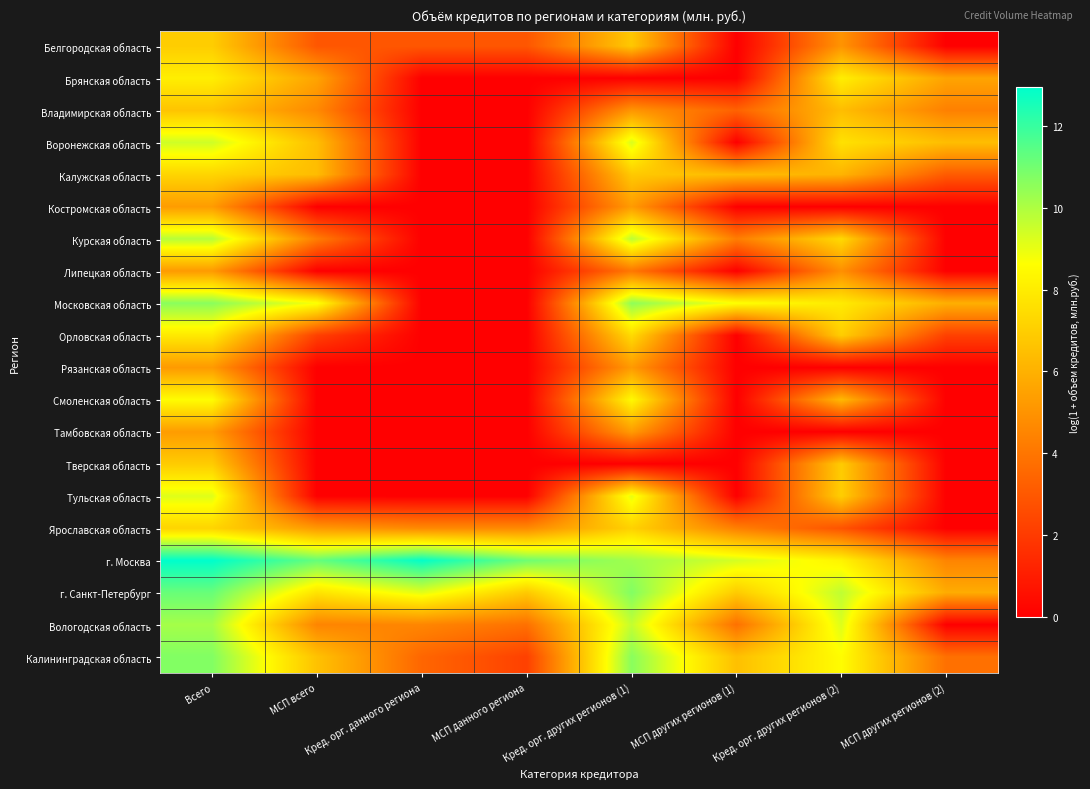

Reading right to left, transcribe all the data shown in this chart.

Белгородская область: МСП других регионов (2)=0.0	Кред. орг. других регионов (2)=5.0	МСП других регионов (1)=0.0	Кред. орг. других регионов (1)=6.8	МСП данного региона=2.9	Кред. орг. данного региона=2.9	МСП всего=2.9	Всего=7.0
Брянская область: МСП других регионов (2)=5.6	Кред. орг. других регионов (2)=8.1	МСП других регионов (1)=0.0	Кред. орг. других регионов (1)=0.0	МСП данного региона=0.0	Кред. орг. данного региона=0.0	МСП всего=5.6	Всего=8.1
Владимирская область: МСП других регионов (2)=4.4	Кред. орг. других регионов (2)=6.4	МСП других регионов (1)=3.3	Кред. орг. других регионов (1)=5.1	МСП данного региона=0.0	Кред. орг. данного региона=0.0	МСП всего=4.7	Всего=6.7
Воронежская область: МСП других регионов (2)=6.4	Кред. орг. других регионов (2)=7.6	МСП других регионов (1)=0.0	Кред. орг. других регионов (1)=9.3	МСП данного региона=0.0	Кред. орг. данного региона=0.0	МСП всего=6.4	Всего=9.4
Калужская область: МСП других регионов (2)=3.1	Кред. орг. других регионов (2)=6.1	МСП других регионов (1)=6.4	Кред. орг. других регионов (1)=6.8	МСП данного региона=0.0	Кред. орг. данного региона=0.0	МСП всего=6.4	Всего=7.2
Костромская область: МСП других регионов (2)=0.0	Кред. орг. других регионов (2)=0.0	МСП других регионов (1)=0.0	Кред. орг. других регионов (1)=5.3	МСП данного региона=0.0	Кред. орг. данного региона=0.0	МСП всего=0.0	Всего=5.3
Курская область: МСП других регионов (2)=0.0	Кред. орг. других регионов (2)=7.4	МСП других регионов (1)=4.2	Кред. орг. других регионов (1)=9.8	МСП данного региона=0.0	Кред. орг. данного региона=0.0	МСП всего=4.2	Всего=9.9
Липецкая область: МСП других регионов (2)=0.0	Кред. орг. других регионов (2)=4.9	МСП других регионов (1)=0.0	Кред. орг. других регионов (1)=4.1	МСП данного региона=0.0	Кред. орг. данного региона=0.0	МСП всего=0.0	Всего=5.2
Московская область: МСП других регионов (2)=6.0	Кред. орг. других регионов (2)=8.0	МСП других регионов (1)=8.7	Кред. орг. других регионов (1)=10.5	МСП данного региона=0.0	Кред. орг. данного региона=0.0	МСП всего=8.7	Всего=10.6
Орловская область: МСП других регионов (2)=2.2	Кред. орг. других регионов (2)=7.0	МСП других регионов (1)=0.0	Кред. орг. других регионов (1)=7.4	МСП данного региона=0.0	Кред. орг. данного региона=0.0	МСП всего=2.2	Всего=7.9
Рязанская область: МСП других регионов (2)=0.0	Кред. орг. других регионов (2)=0.0	МСП других регионов (1)=0.0	Кред. орг. других регионов (1)=5.2	МСП данного региона=0.0	Кред. орг. данного региона=0.0	МСП всего=0.0	Всего=5.2
Смоленская область: МСП других регионов (2)=0.0	Кред. орг. других регионов (2)=6.3	МСП других регионов (1)=0.0	Кред. орг. других регионов (1)=8.5	МСП данного региона=0.0	Кред. орг. данного региона=0.0	МСП всего=0.0	Всего=8.6
Тамбовская область: МСП других регионов (2)=0.0	Кред. орг. других регионов (2)=0.0	МСП других регионов (1)=0.0	Кред. орг. других регионов (1)=5.3	МСП данного региона=0.0	Кред. орг. данного региона=0.0	МСП всего=0.0	Всего=5.3
Тверская область: МСП других регионов (2)=0.0	Кред. орг. других регионов (2)=6.9	МСП других регионов (1)=0.0	Кред. орг. других регионов (1)=0.0	МСП данного региона=0.0	Кред. орг. данного региона=0.0	МСП всего=0.0	Всего=6.9
Тульская область: МСП других регионов (2)=0.0	Кред. орг. других регионов (2)=7.0	МСП других регионов (1)=0.0	Кред. орг. других регионов (1)=9.0	МСП данного региона=0.0	Кред. орг. данного региона=0.0	МСП всего=0.0	Всего=9.2
Ярославская область: МСП других регионов (2)=0.0	Кред. орг. других регионов (2)=2.8	МСП других регионов (1)=4.3	Кред. орг. других регионов (1)=7.1	МСП данного региона=4.7	Кред. орг. данного региона=4.7	МСП всего=5.2	Всего=7.2
г. Москва: МСП других регионов (2)=4.5	Кред. орг. других регионов (2)=8.3	МСП других регионов (1)=9.4	Кред. орг. других регионов (1)=10.2	МСП данного региона=11.1	Кред. орг. данного региона=12.9	МСП всего=11.2	Всего=12.9
г. Санкт-Петербург: МСП других регионов (2)=5.8	Кред. орг. других регионов (2)=9.7	МСП других регионов (1)=6.9	Кред. орг. других регионов (1)=10.7	МСП данного региона=6.8	Кред. орг. данного региона=9.1	МСП всего=7.7	Всего=11.2
Вологодская область: МСП других регионов (2)=0.0	Кред. орг. других регионов (2)=9.2	МСП других регионов (1)=3.8	Кред. орг. других регионов (1)=9.6	МСП данного региона=3.8	Кред. орг. данного региона=4.6	МСП всего=4.5	Всего=10.1
Калининградская область: МСП других регионов (2)=3.8	Кред. орг. других регионов (2)=8.6	МСП других регионов (1)=6.5	Кред. орг. других регионов (1)=10.6	МСП данного региона=2.2	Кред. орг. данного региона=3.5	МСП всего=6.6	Всего=10.7